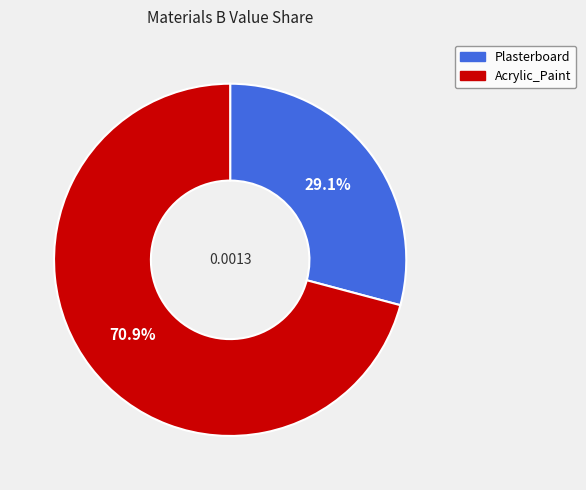

Which slice is the largest?

Acrylic_Paint